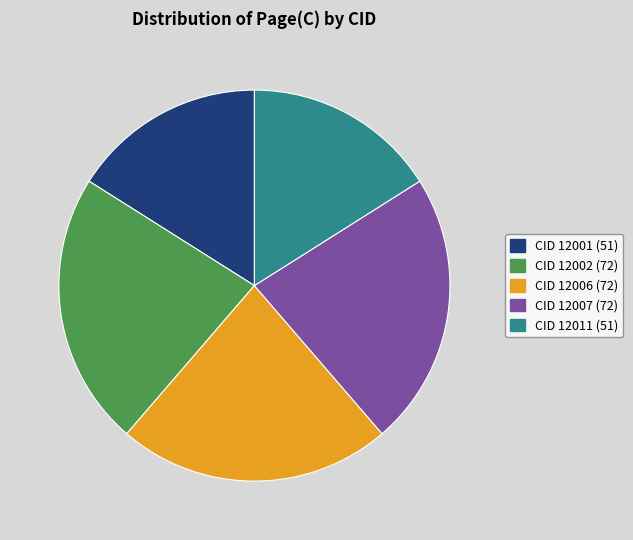

Does any single category account for the majority?

No